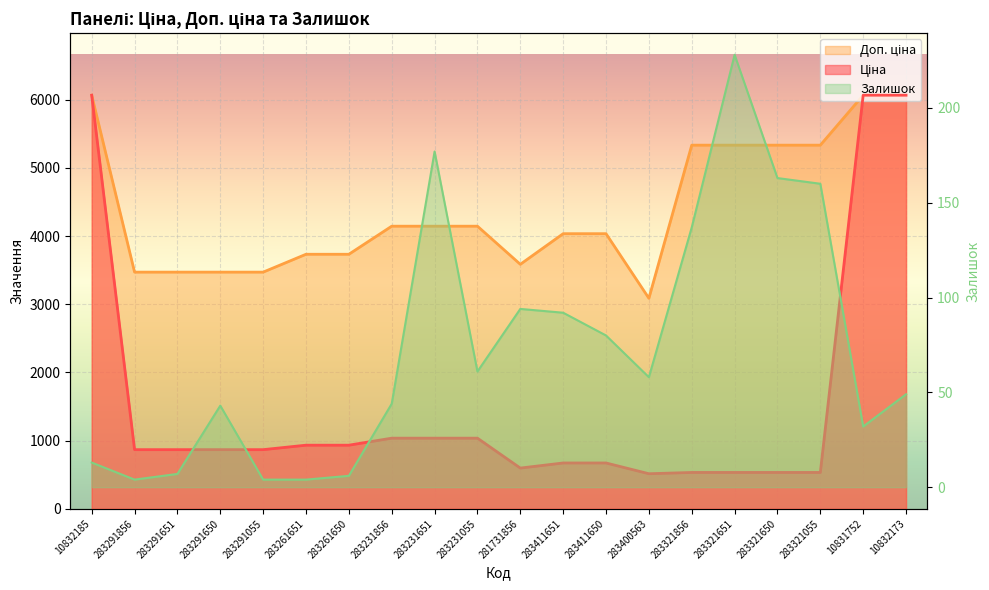

Count the number of data series in this chart.

3